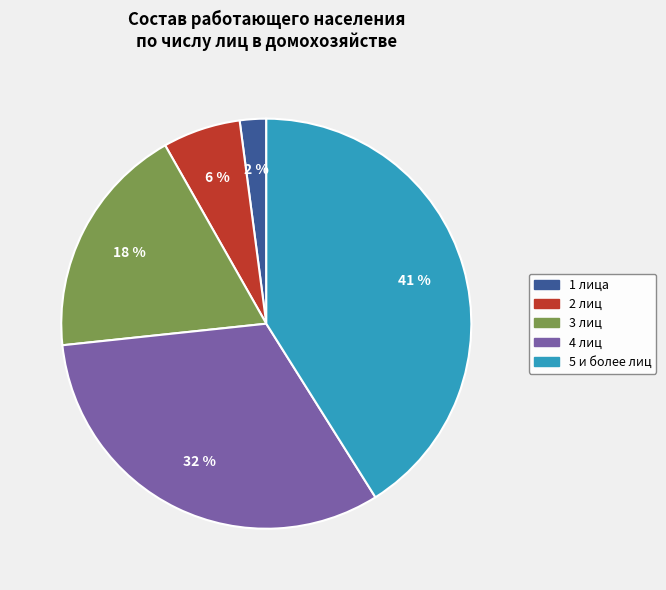

To the nearest percent, what is the average slice percentage?

20%